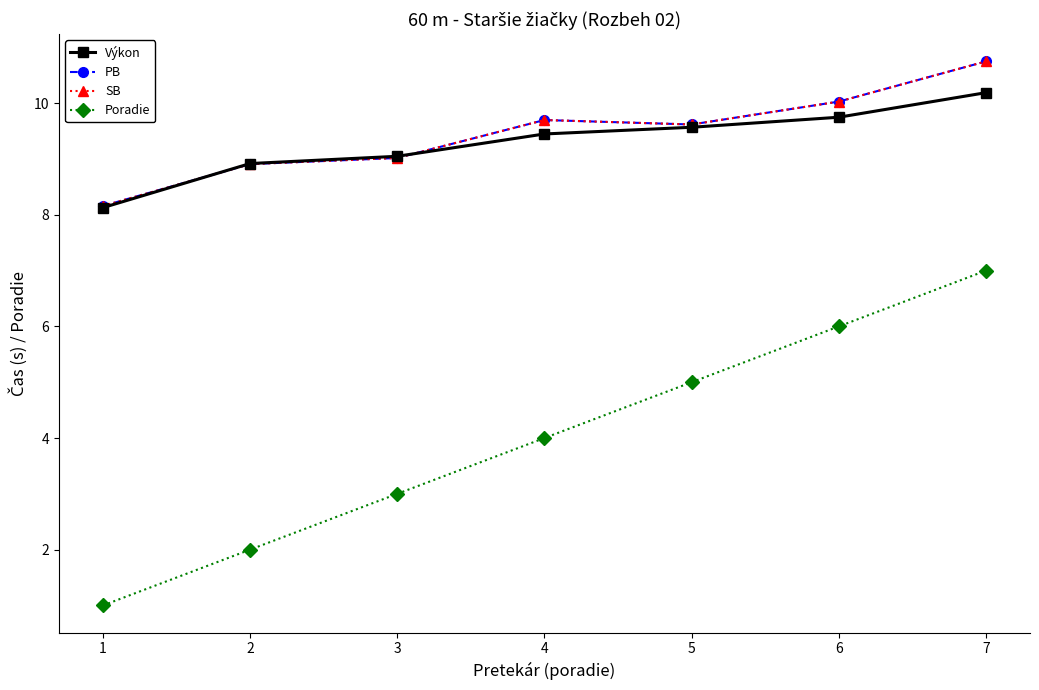

Does the chart have visible grid lines?

No